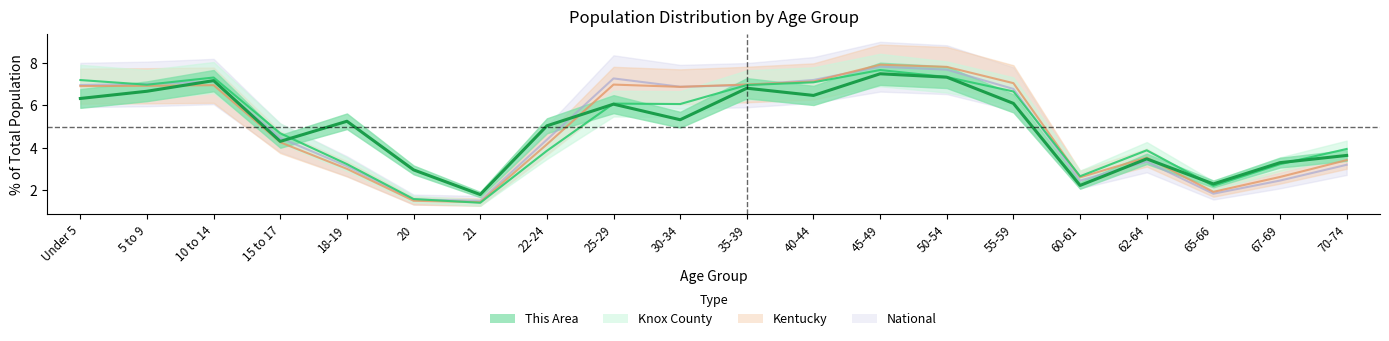

What is the label of the 7th point from the right?

50-54